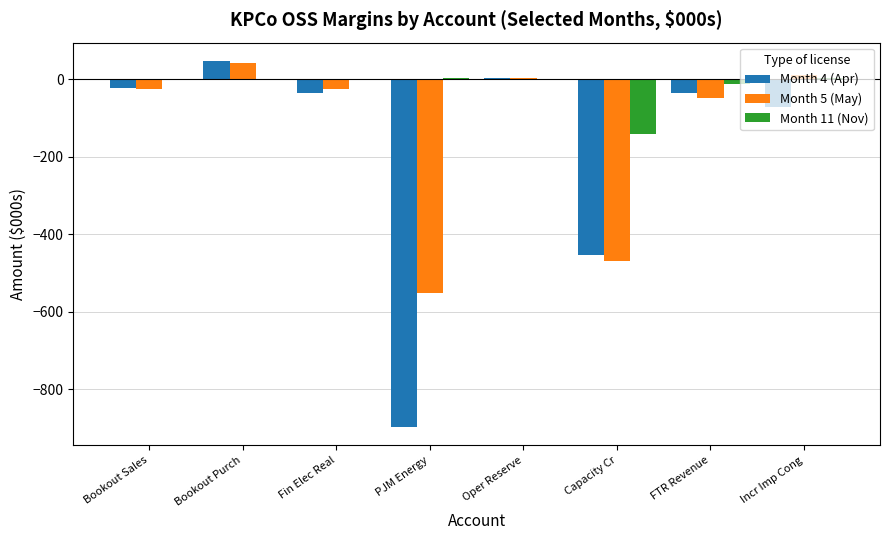

Which category has the highest value across all series?

Bookout Purch